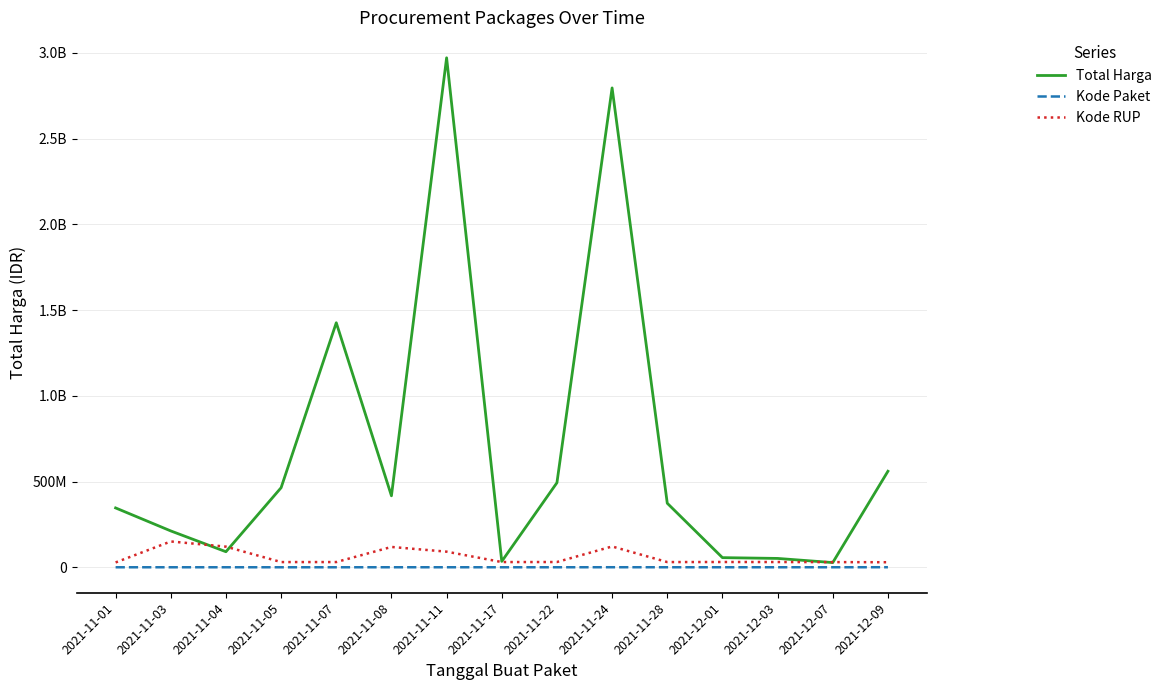

Is this an area chart (filled region under the line)?

No